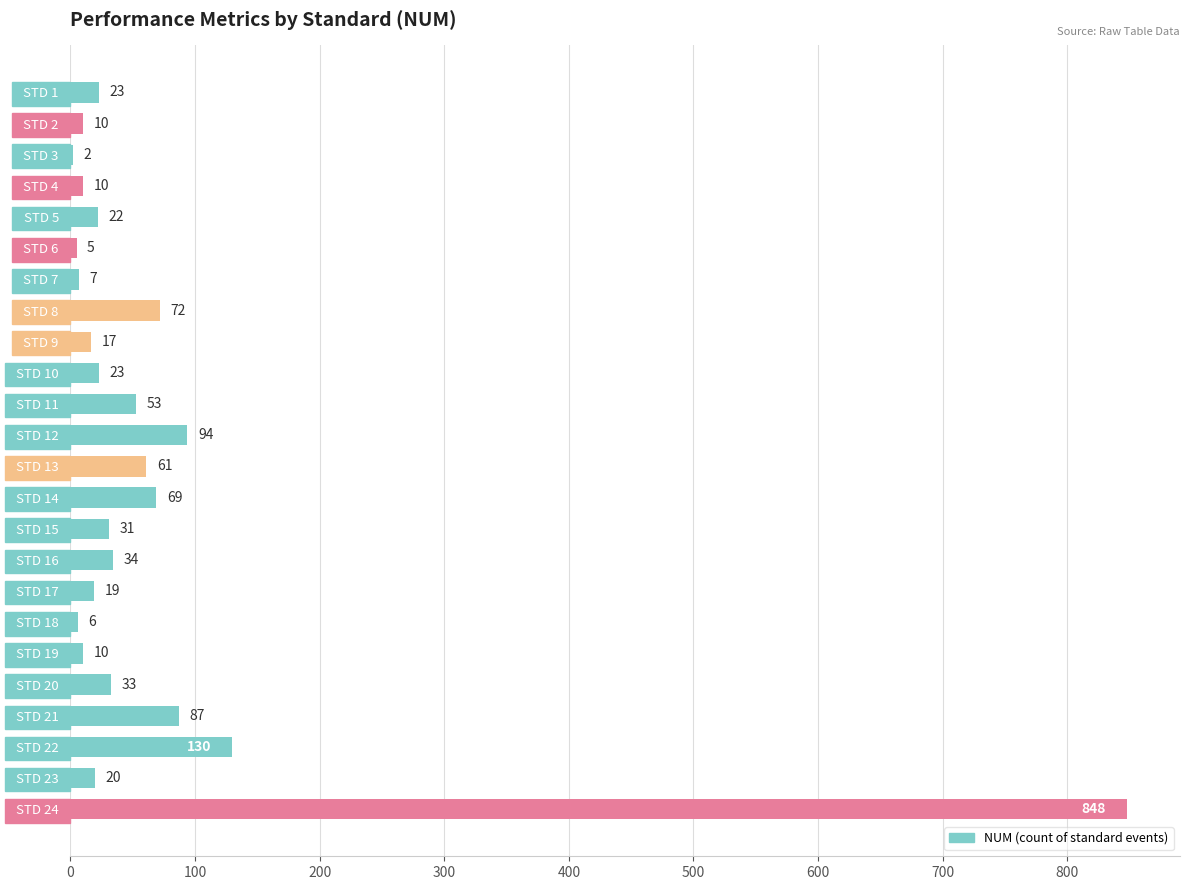

What is the change in value from   STD 3   to   STD 9  ?

+15